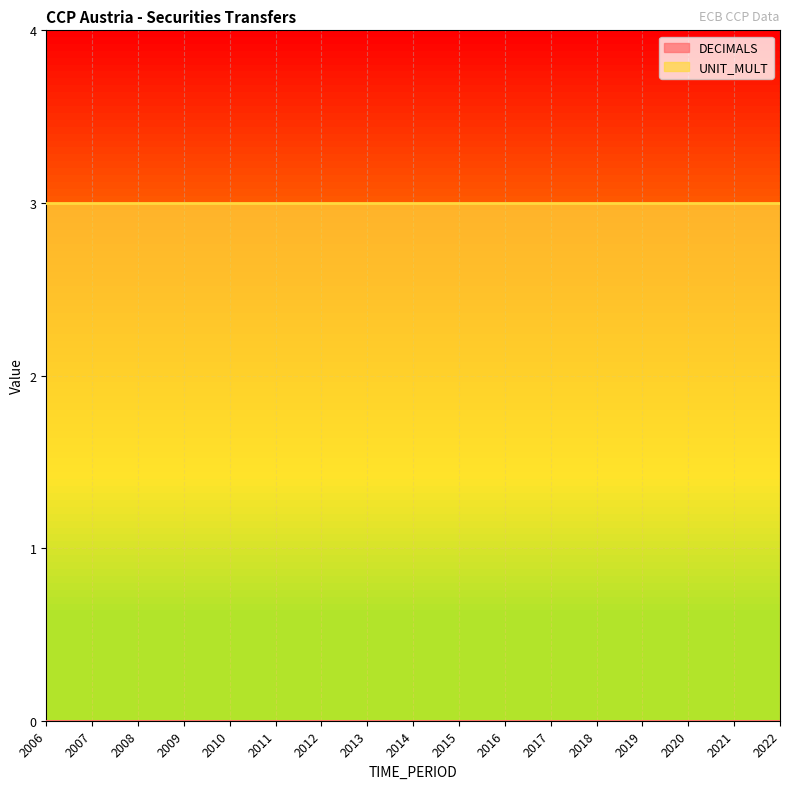

Reading left to right, transcribe all the data shown in this chart.

DECIMALS: 2006=0	2007=0	2008=0	2009=0	2010=0	2011=0	2012=0	2013=0	2014=0	2015=0	2016=0	2017=0	2018=0	2019=0	2020=0	2021=0	2022=0
UNIT_MULT: 2006=3	2007=3	2008=3	2009=3	2010=3	2011=3	2012=3	2013=3	2014=3	2015=3	2016=3	2017=3	2018=3	2019=3	2020=3	2021=3	2022=3